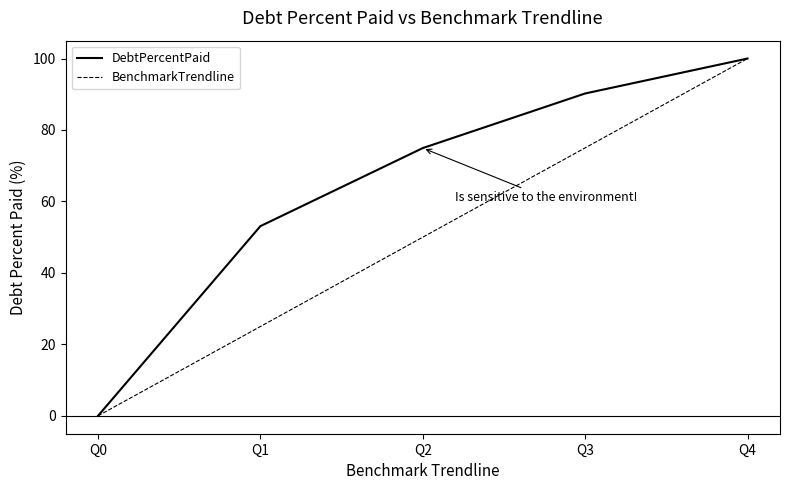

Is the value of DebtPercentPaid at Q1 greater than the value of BenchmarkTrendline at Q2?

Yes